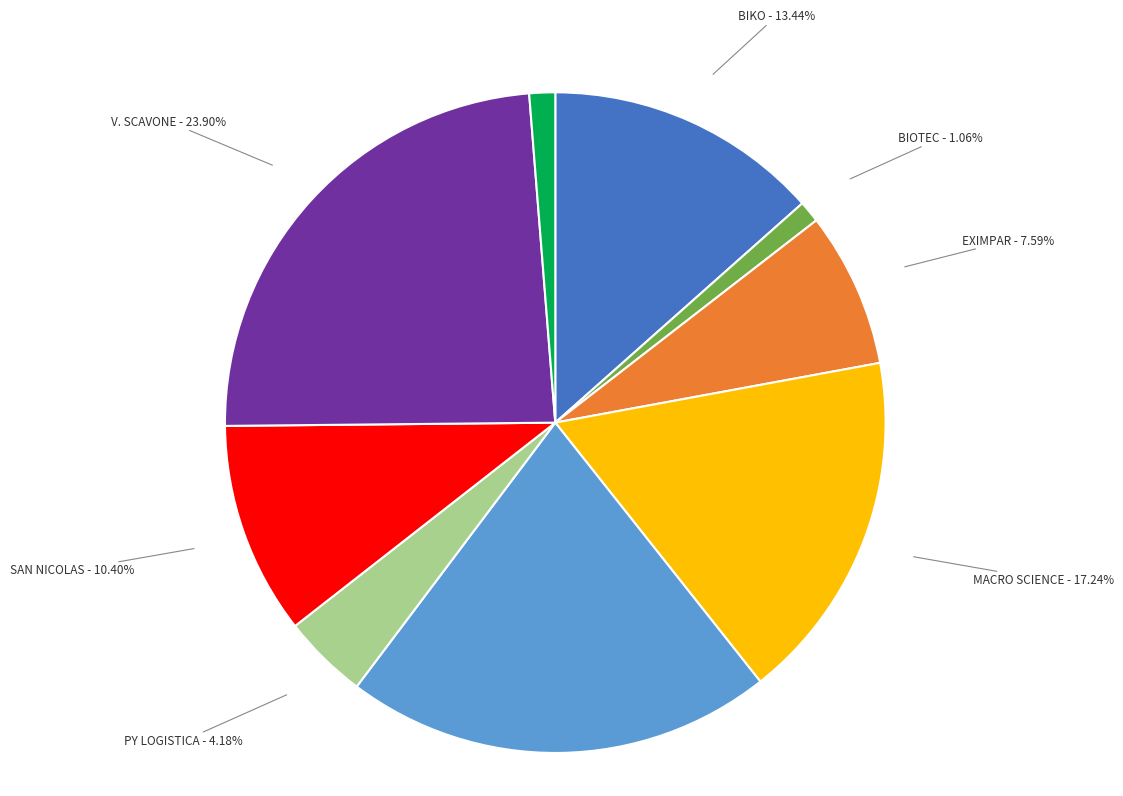

Does any single category account for the majority?

No